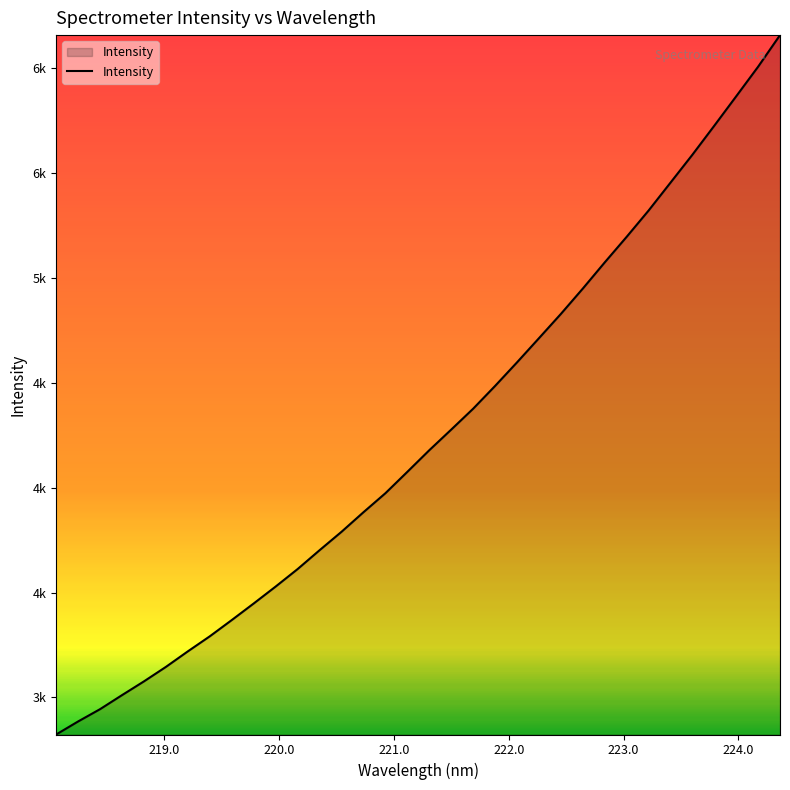

Is this an area chart (filled region under the line)?

Yes